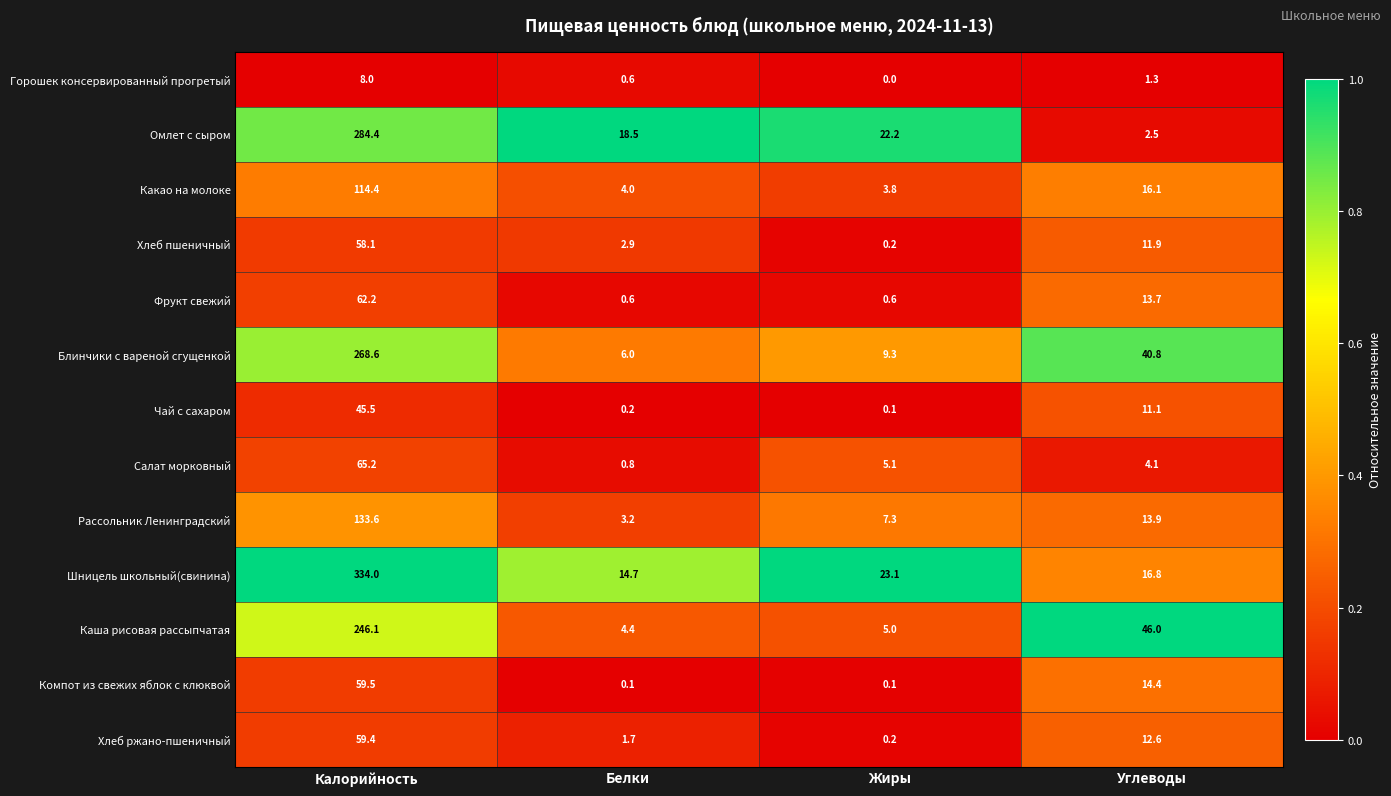

Rank the series by their maximum value, from highest to lowest.

Шницель школьный(свинина), Омлет с сыром, Блинчики с вареной сгущенкой, Каша рисовая рассыпчатая, Рассольник Ленинградский, Какао на молоке, Салат морковный, Фрукт свежий, Компот из свежих яблок с клюквой, Хлеб ржано-пшеничный, Хлеб пшеничный, Чай с сахаром, Горошек консервированный прогретый